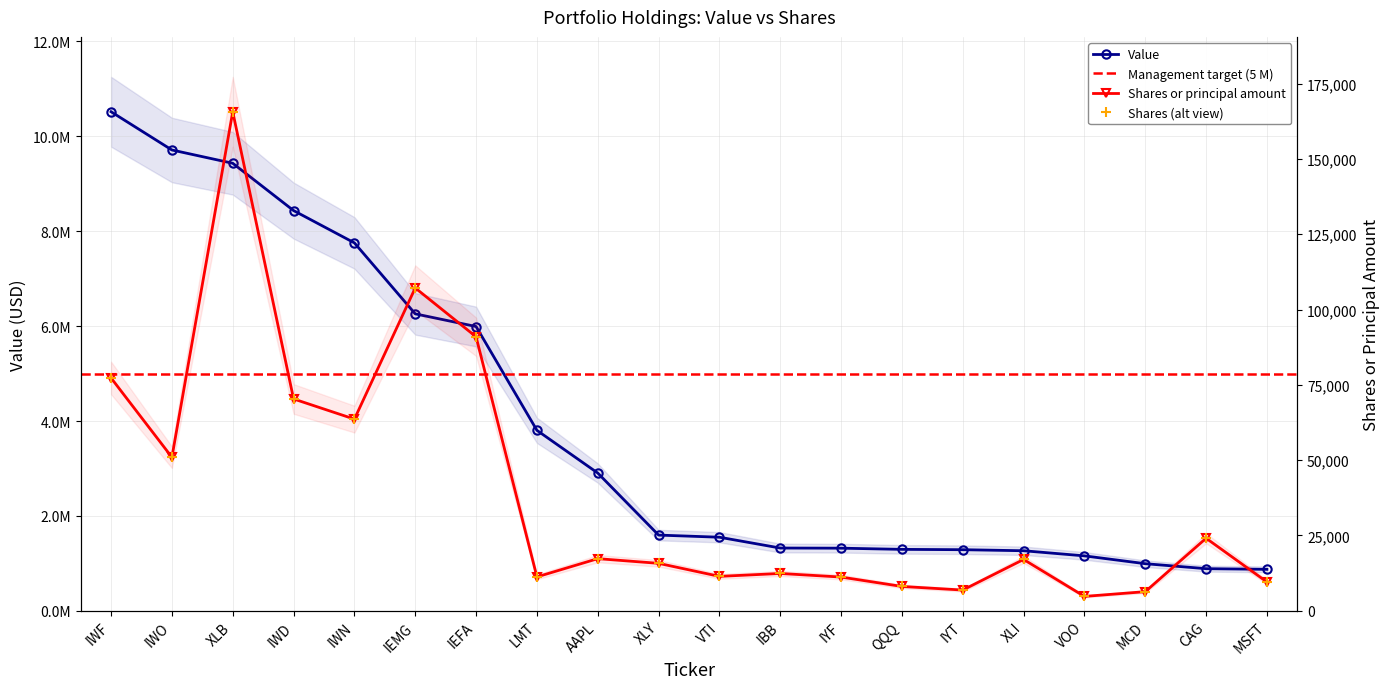

What is the value of the Value point at the 4th from the left?

8436000